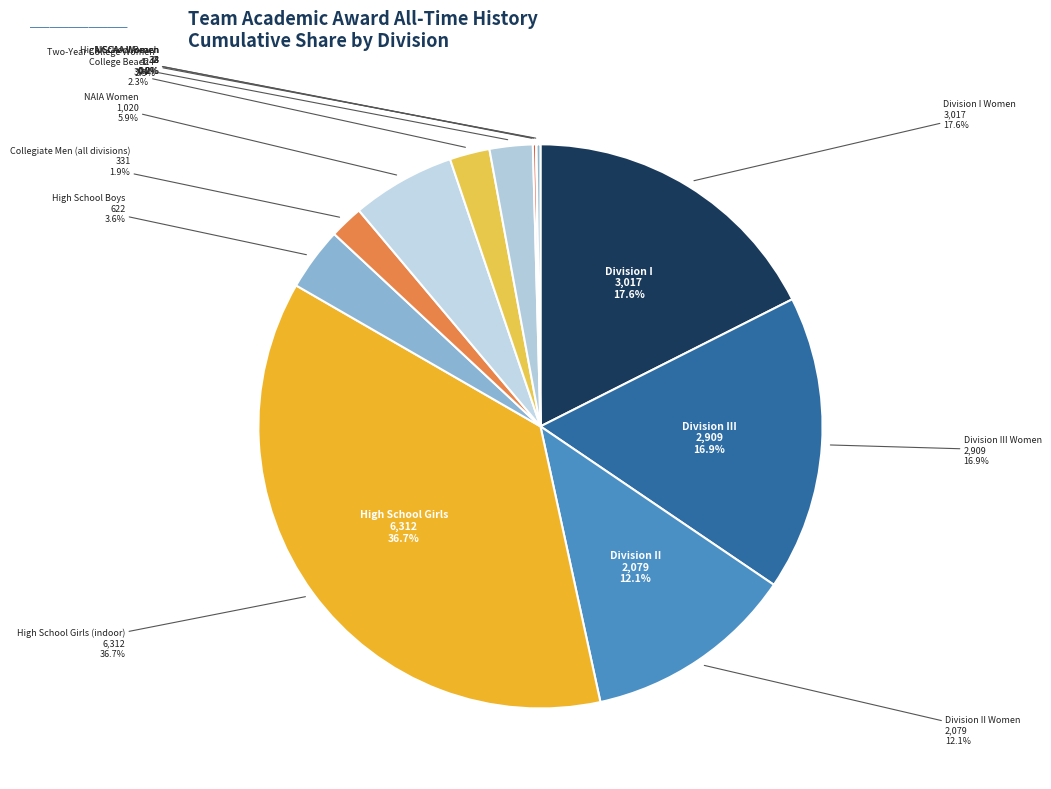

What is the total percentage of Two-Year College Women and NAIA Women?

8.4%